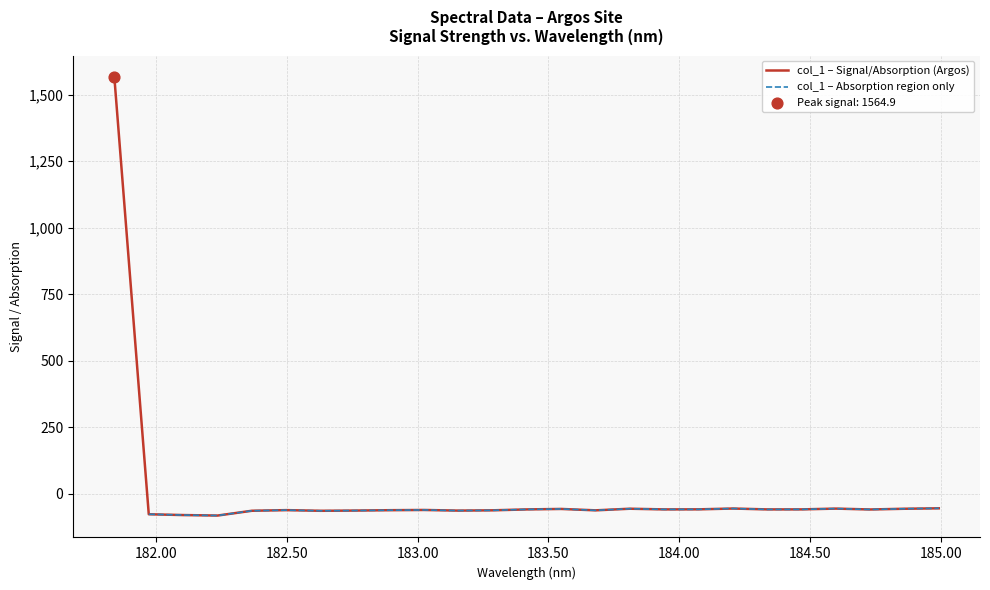

What is the change in value from 182.8925964608 to 183.0238743082?

+0.9